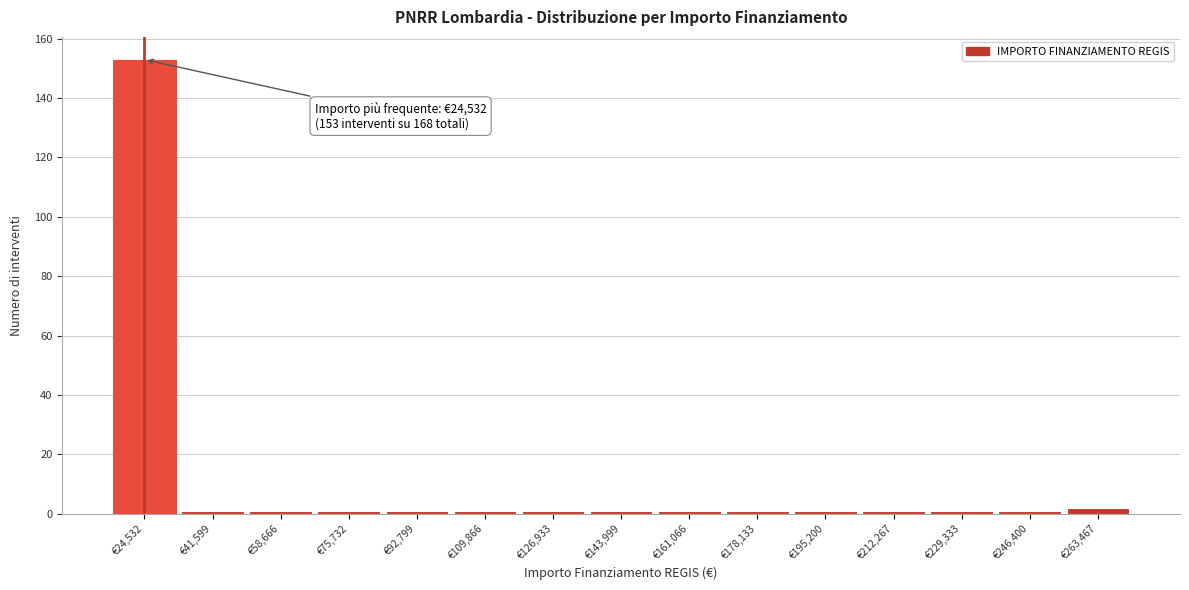

Over which range of the x-axis is the bar tallest?

16000 to 34000